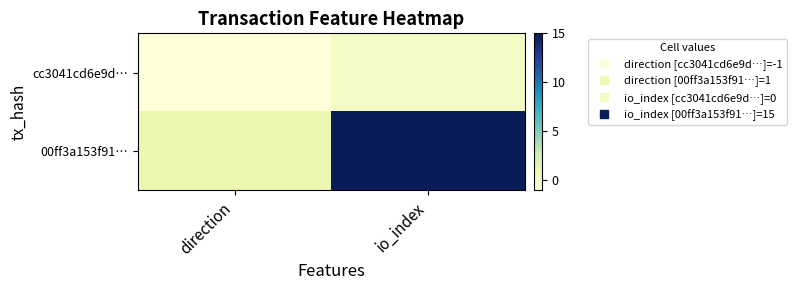

Which has a higher value, io_index or direction?

io_index